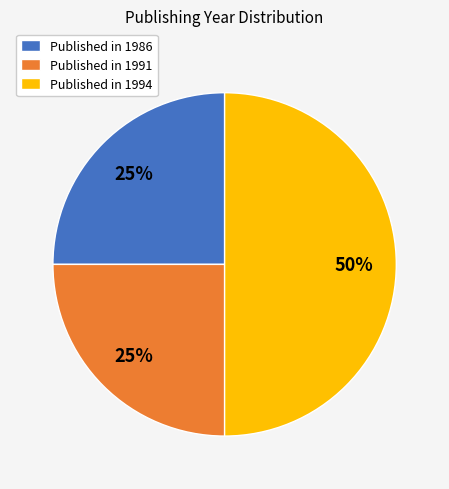

To the nearest percent, what is the average slice percentage?

33%